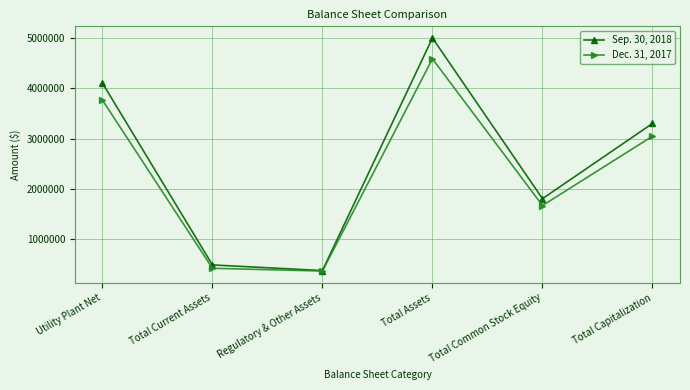

Where is Sep. 30, 2018 nearest to the value 2686650?

Total Capitalization